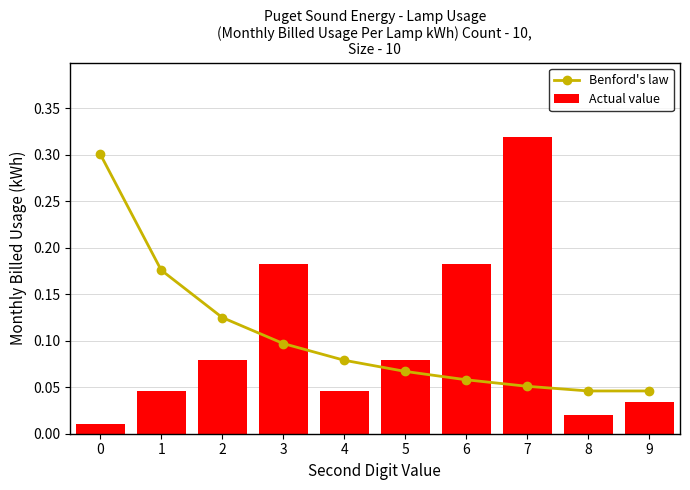

What are all the series names shown in the legend?

Benford's law, Actual value